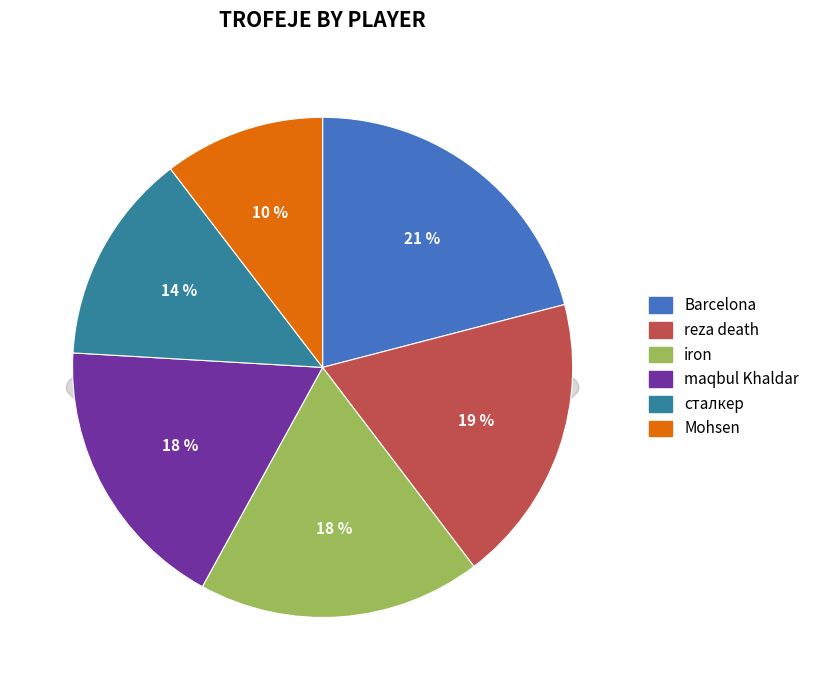

To the nearest percent, what is the average slice percentage?

17%